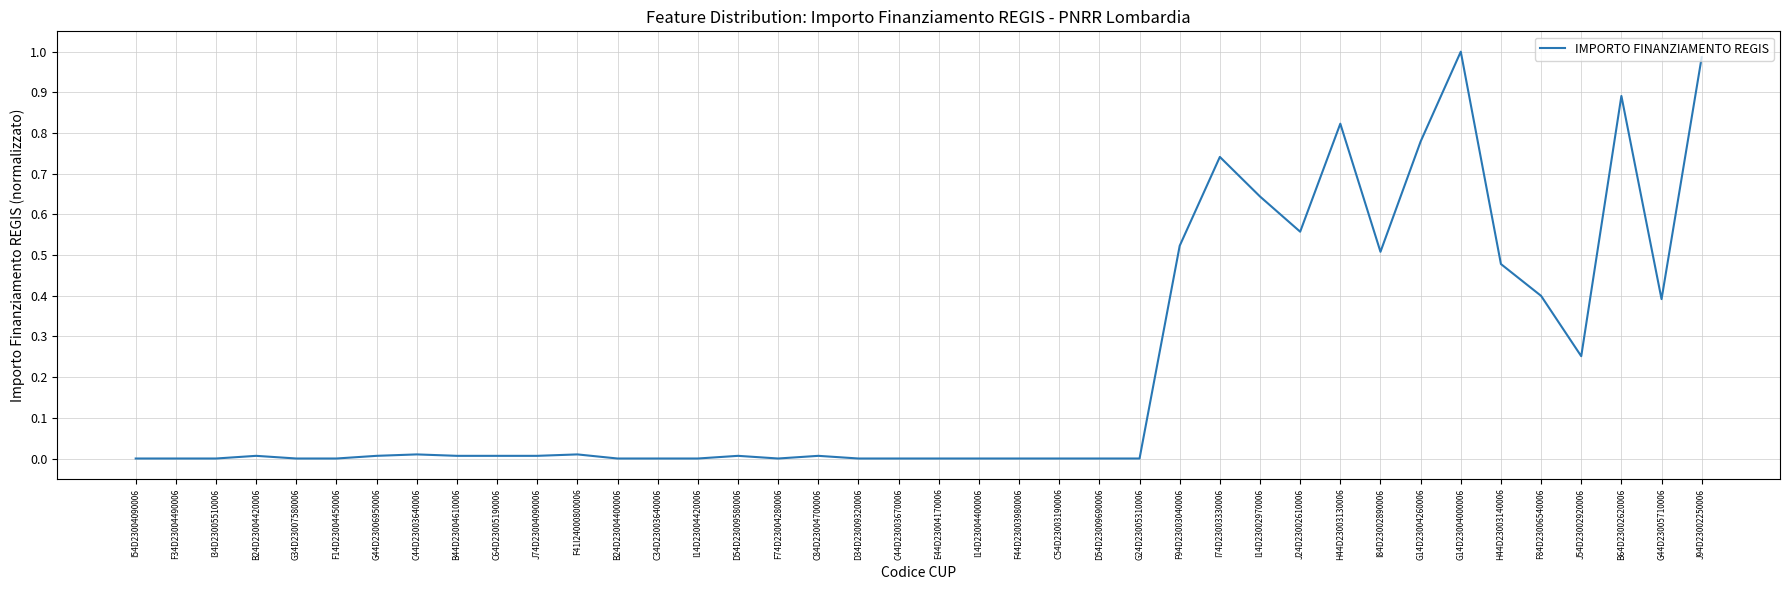

Does the chart have visible grid lines?

Yes